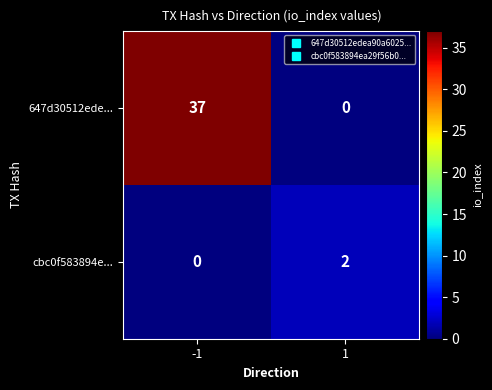

Between -1 and 1, which series saw the biggest shift?

647d30512ede...